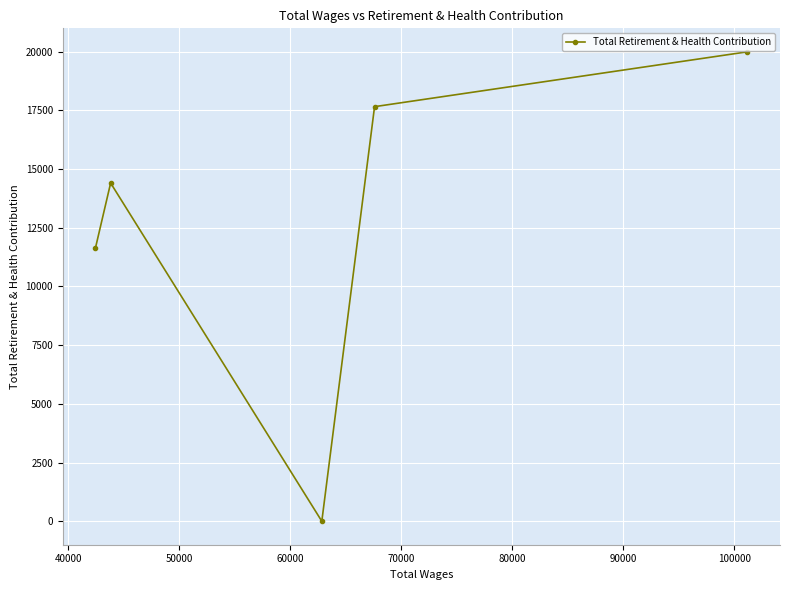

What is the greatest value displayed?

19989